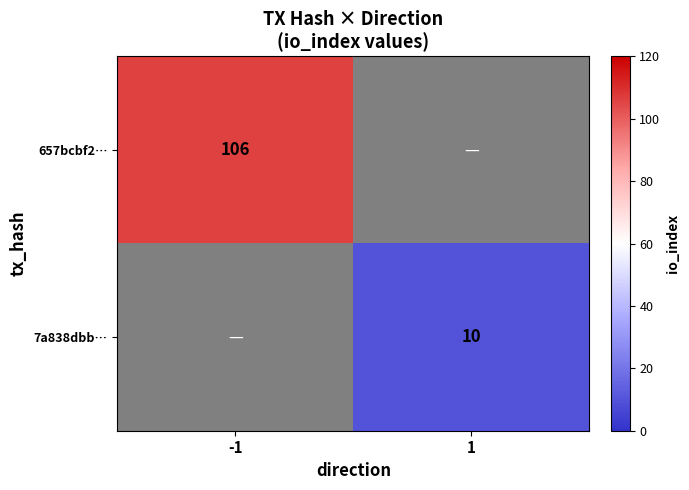

At how many categories does at least one series exceed 73?

1